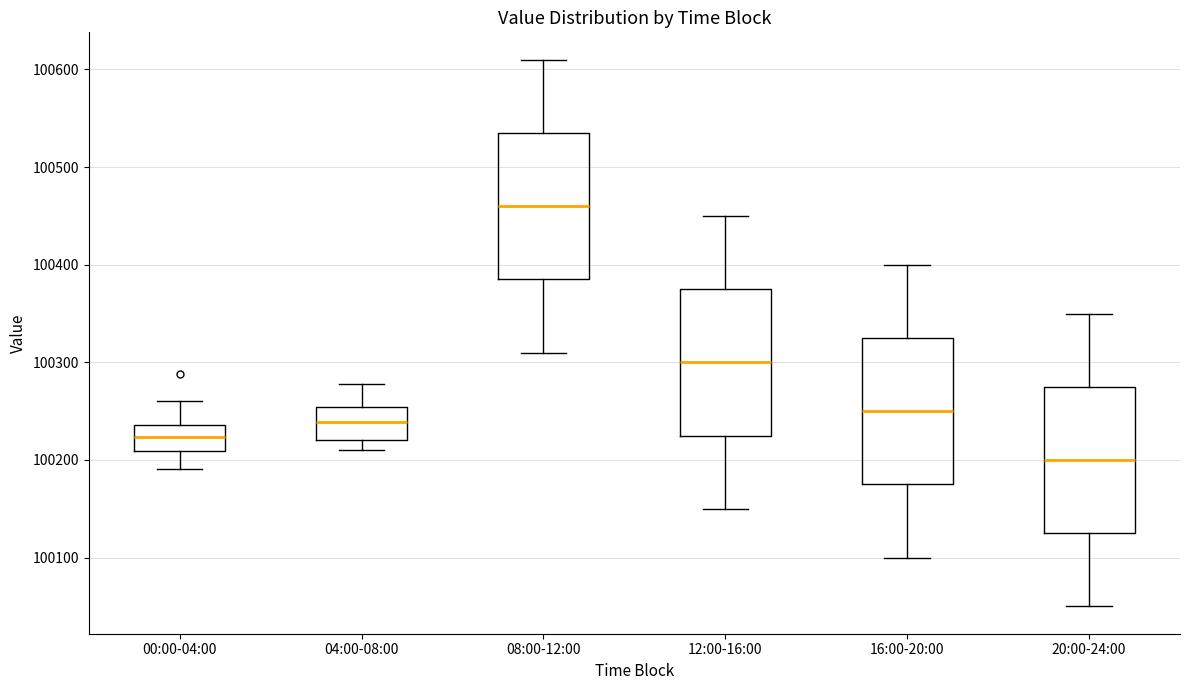

Which box's median line is the lowest?

20:00-24:00